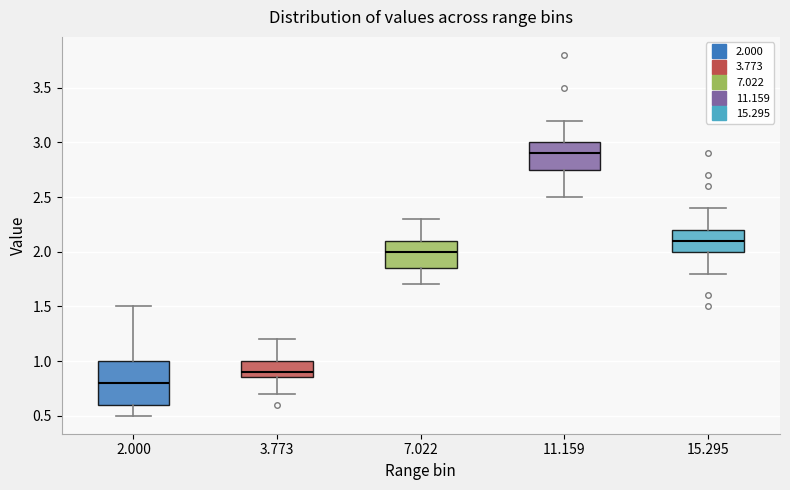

Where does the lower whisker of the box at x = 11.159 end on the y-axis? The values are not printed on the chart, so give them approximately, as read against the axis.

2.50